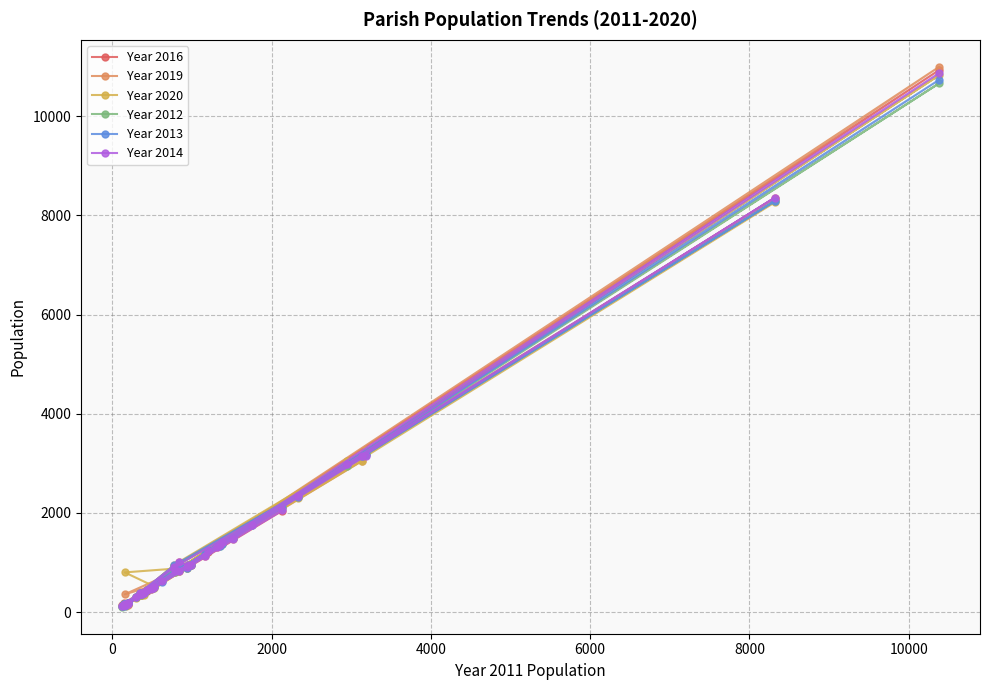

Reading left to right, list all the values displayed in this chart.

Year 2016: 359	479	432	3192	925	143	1313	169	161	3114	1775	527	404	10927	1493	173	2042	834	947	372	2326	8351	1210	1428	912	362	639	137	951	1015	138	485	812	146	184	1126	2957	1363	304	363
Year 2019: 341	460	448	3233	934	148	1358	151	160	3043	1775	508	415	10992	1485	179	2112	835	945	363	2314	8335	1260	1394	893	352	656	126	961	851	360	532	887	140	153	1193	3046	1402	312	369
Year 2020: 349	468	458	3262	953	133	1378	159	167	3046	1799	484	341	10824	1496	188	2128	852	961	364	2295	8258	1266	1376	887	346	661	124	927	884	802	529	873	145	158	1212	3041	1399	288	394
Year 2012: 353	490	451	3190	903	161	1327	186	158	3146	1763	522	390	10660	1501	186	2136	841	944	370	2335	8284	1231	1378	897	379	632	110	956	937	141	506	816	163	152	1178	2952	1333	304	392
Year 2013: 368	482	456	3166	943	157	1339	180	161	3155	1762	514	393	10730	1496	185	2104	859	954	377	2330	8284	1250	1379	889	374	609	121	925	990	132	491	849	163	155	1163	2979	1344	314	395
Year 2014: 375	471	443	3154	903	151	1318	167	151	3158	1750	511	385	10866	1472	179	2051	833	956	365	2336	8352	1227	1418	903	375	620	133	948	1002	161	485	821	142	154	1130	2995	1350	316	385